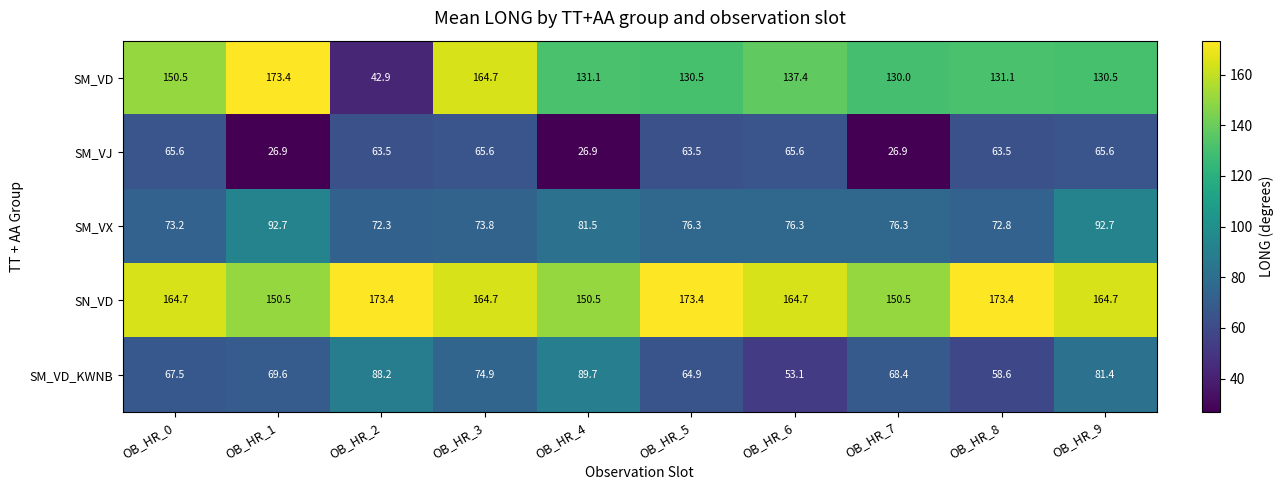

Is it true that SM_VX equals 92.7 at OB_HR_1?

True